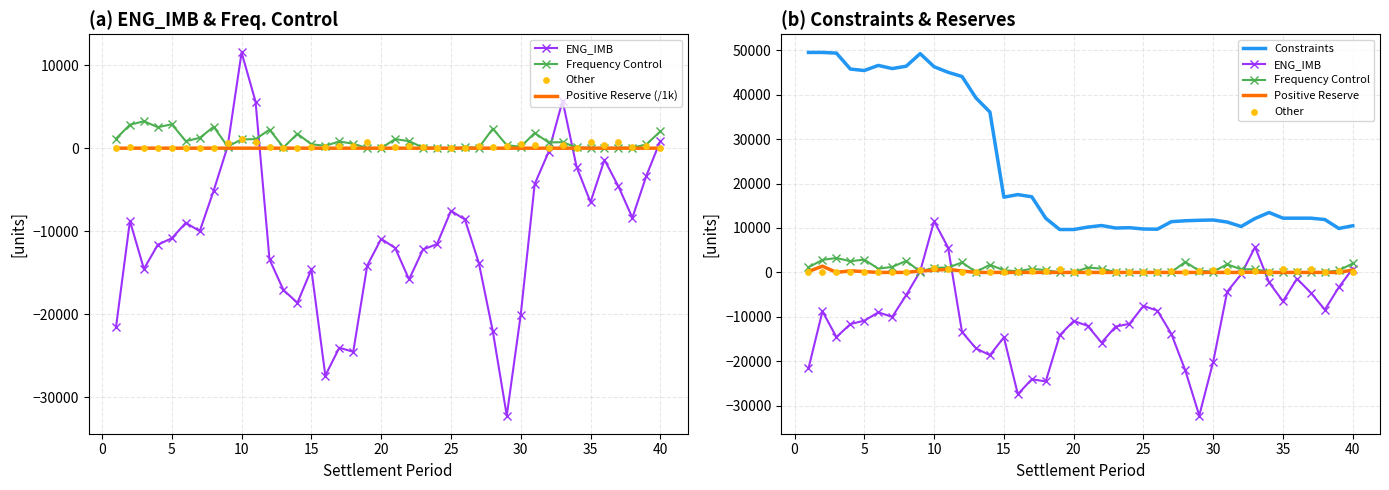

What are all the series names shown in the legend?

ENG_IMB, Frequency Control, Positive Reserve (/1k), Other, Constraints, Positive Reserve